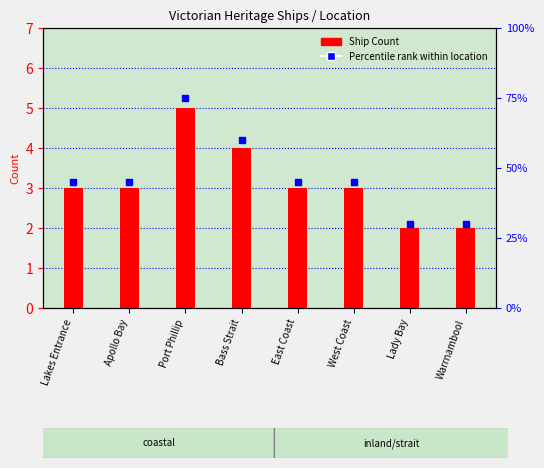

What is the ratio of the value at Bass Strait to the value at Port Phillip?

0.8